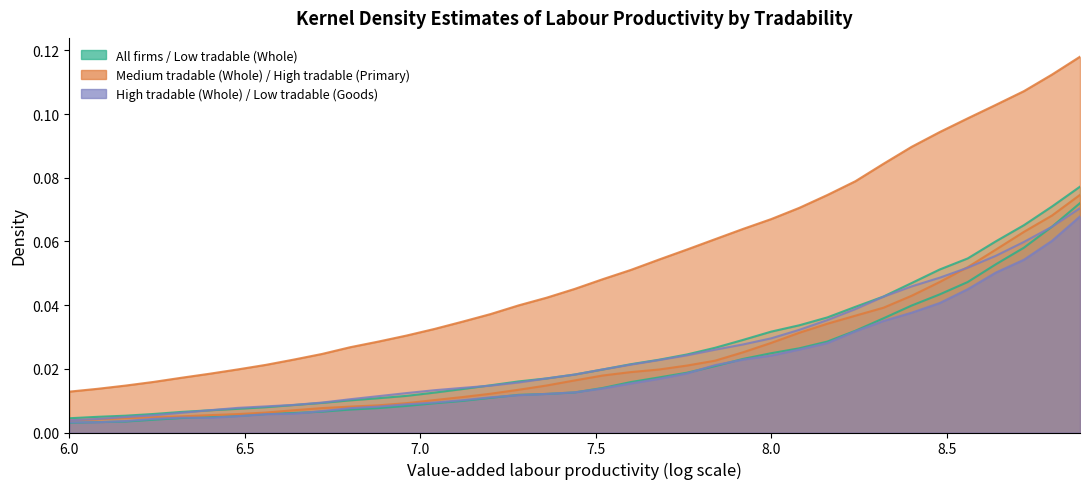

How many lines are shown in the chart?

6